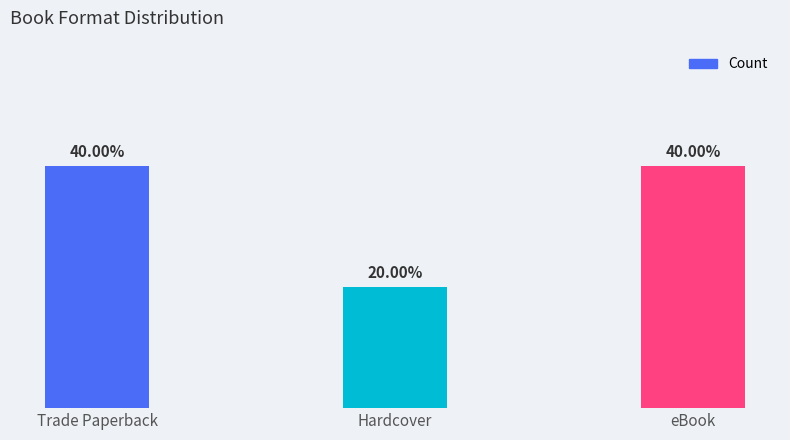

Does the chart contain any negative values?

No